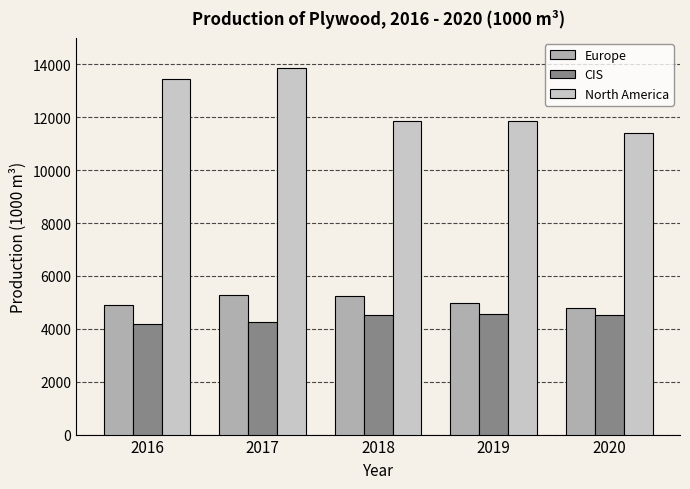

Which series has the largest total across all categories?

North America